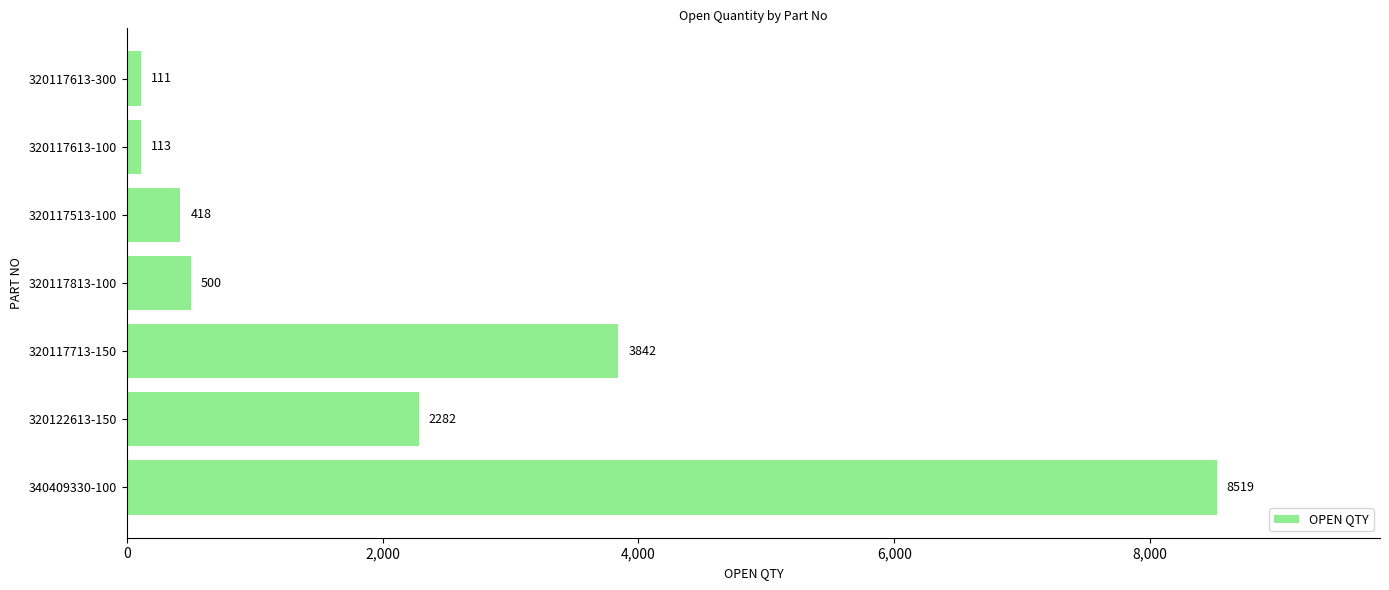

What is the change in value from 340409330-100 to 320117613-300?

-8408